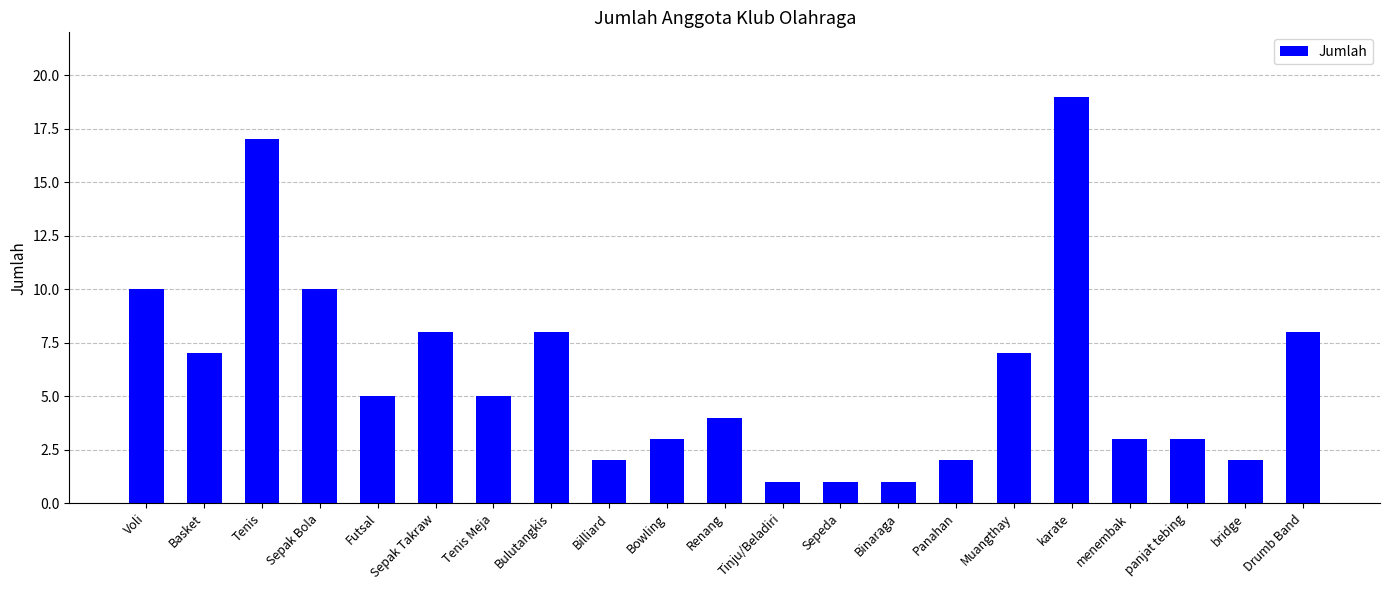

Which has a higher value, Futsal or panjat tebing?

Futsal